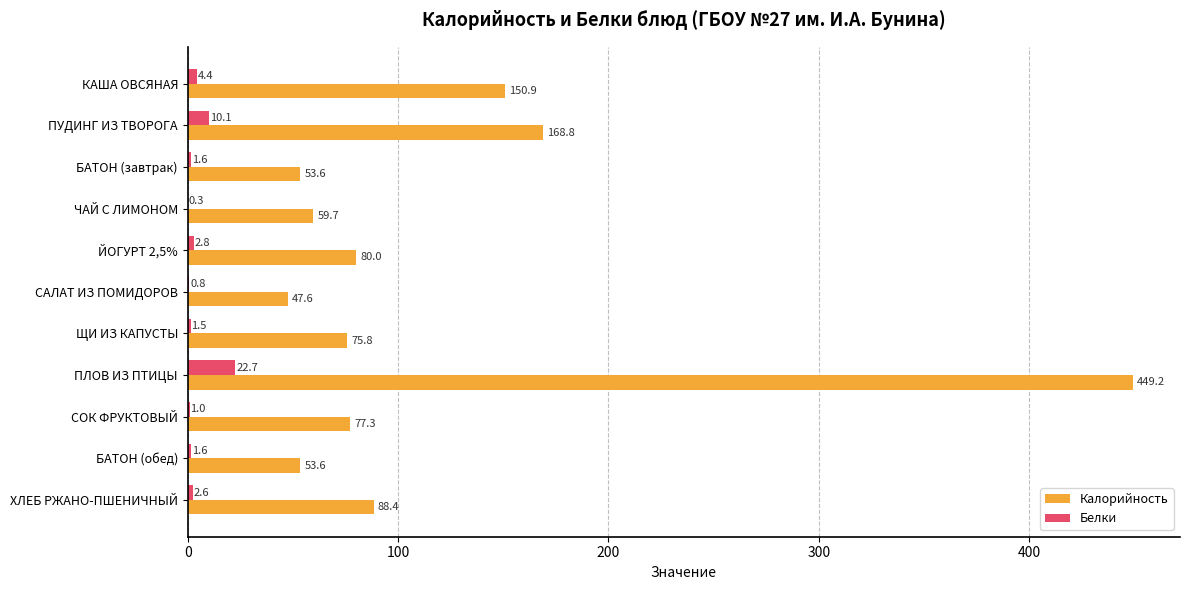

The Калорийность series shows 80.0 at ЙОГУРТ 2,5%. True or false?

True